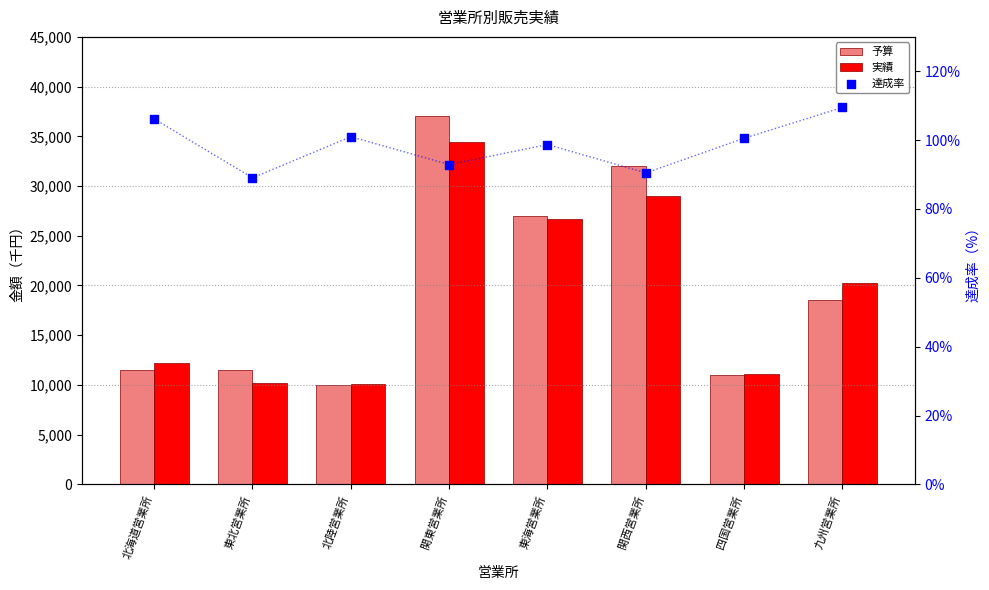

At which category is the sum across all series the highest?

関東営業所